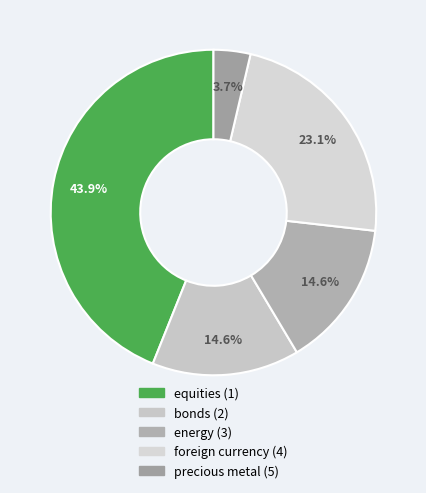

To the nearest percent, what percentage of the pie is equities (1)?

44%